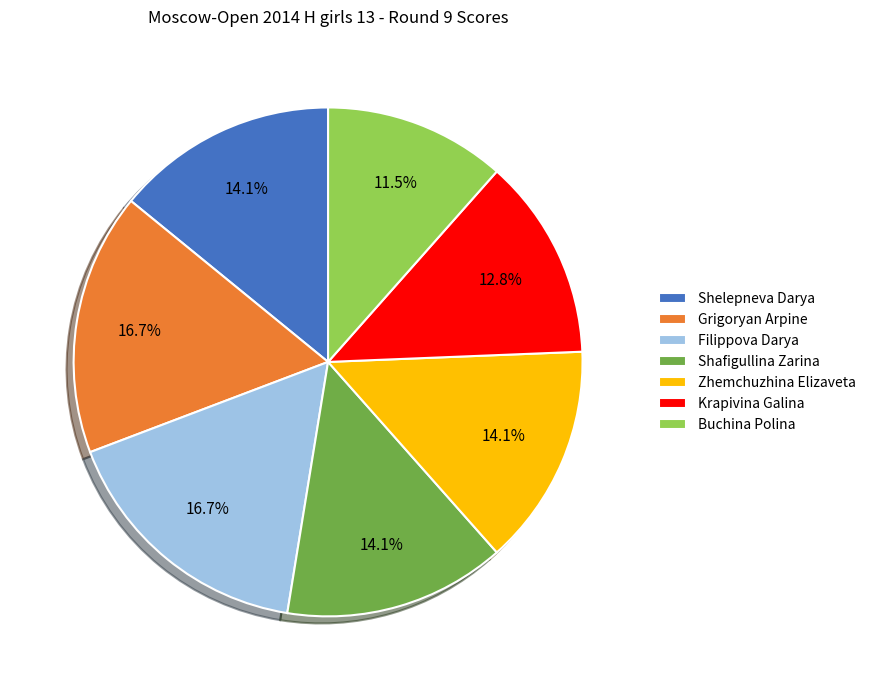

Is there a majority slice in this chart?

No